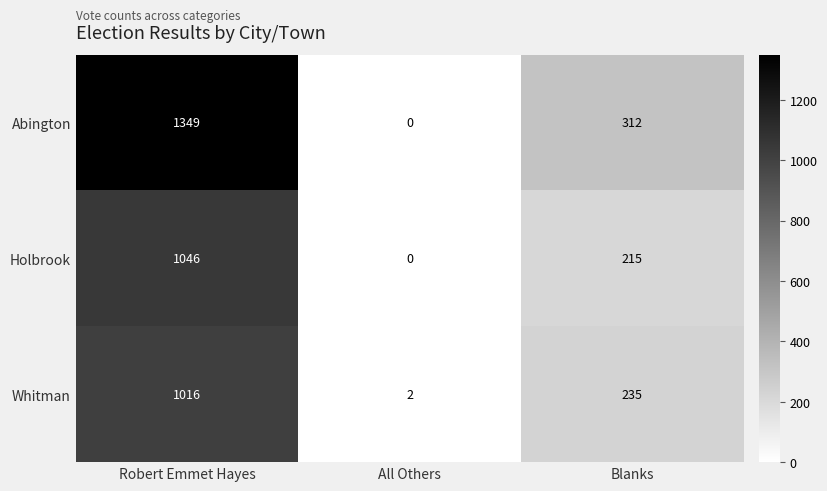

What is the difference between the maximum and second lowest values in the Whitman series?

781